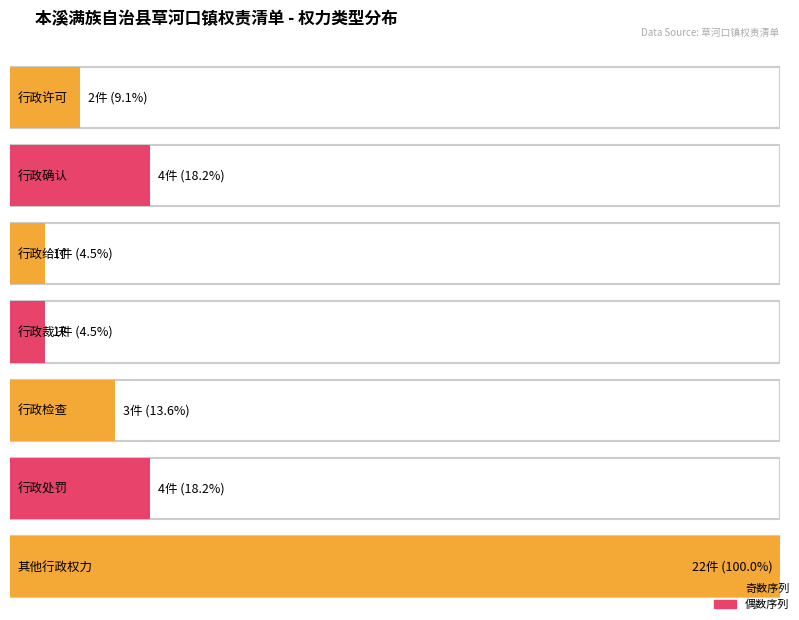

How many categories are shown in the chart?

7